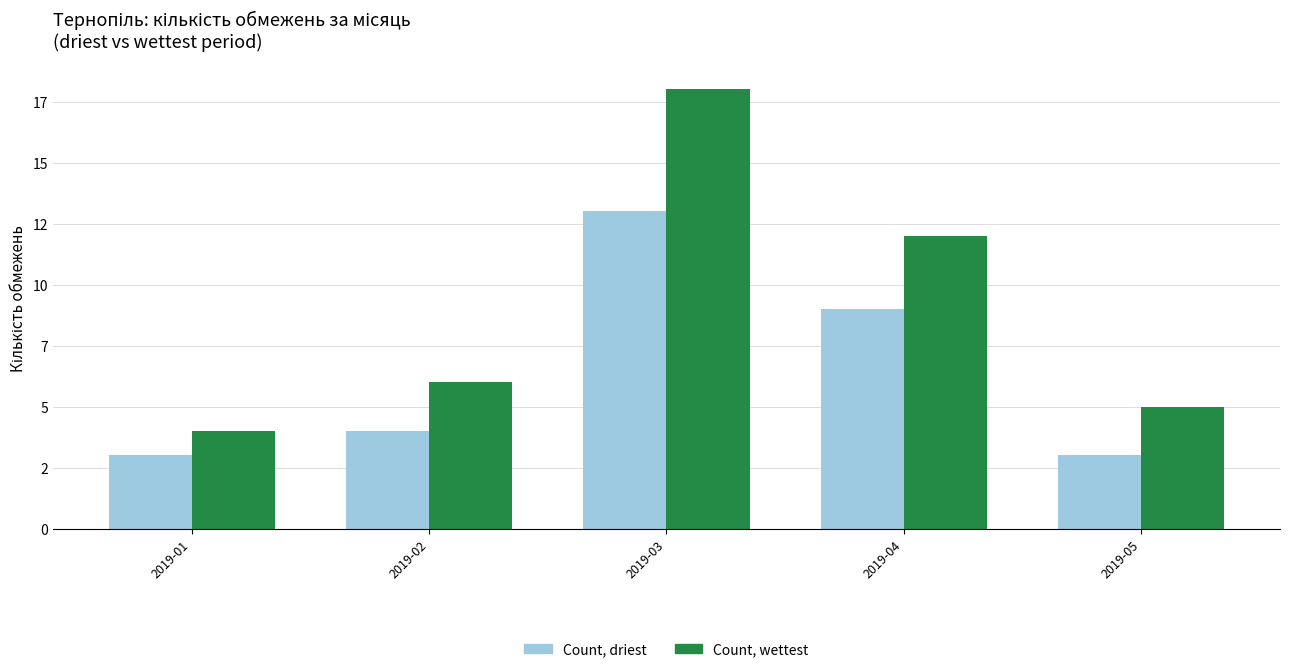

At which label does Count, wettest reach its peak?

2019-03